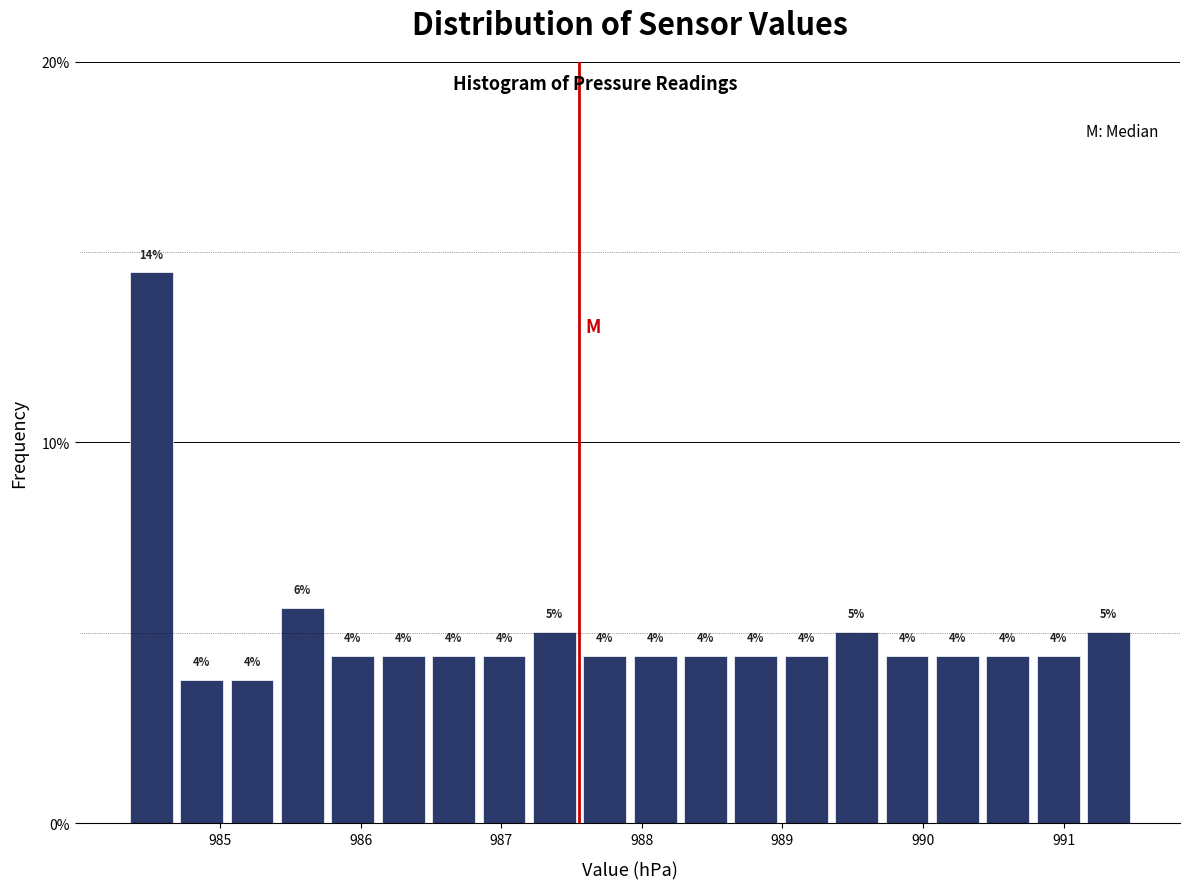

Around what value on the x-axis is the tallest bar? Give the approximate position of its centre, as read against the axis.

984.5